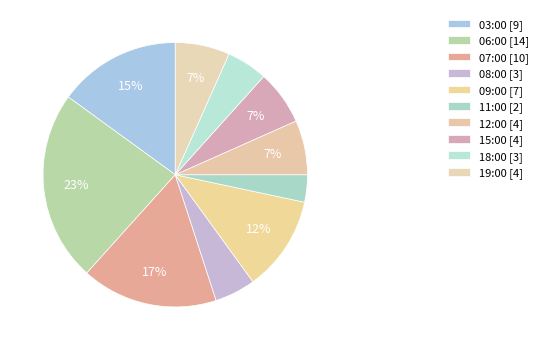

Rank the categories by value from lowest to highest.

11:00, 08:00, 18:00, 12:00, 15:00, 19:00, 09:00, 03:00, 07:00, 06:00